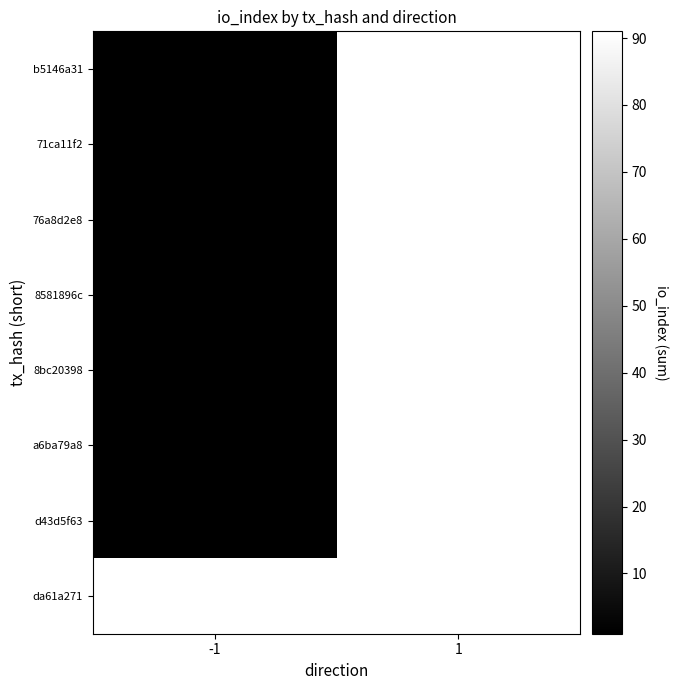

List the series in order of their peak value, lowest first.

b5146a31, 71ca11f2, 76a8d2e8, 8581896c, 8bc20398, a6ba79a8, d43d5f63, da61a271